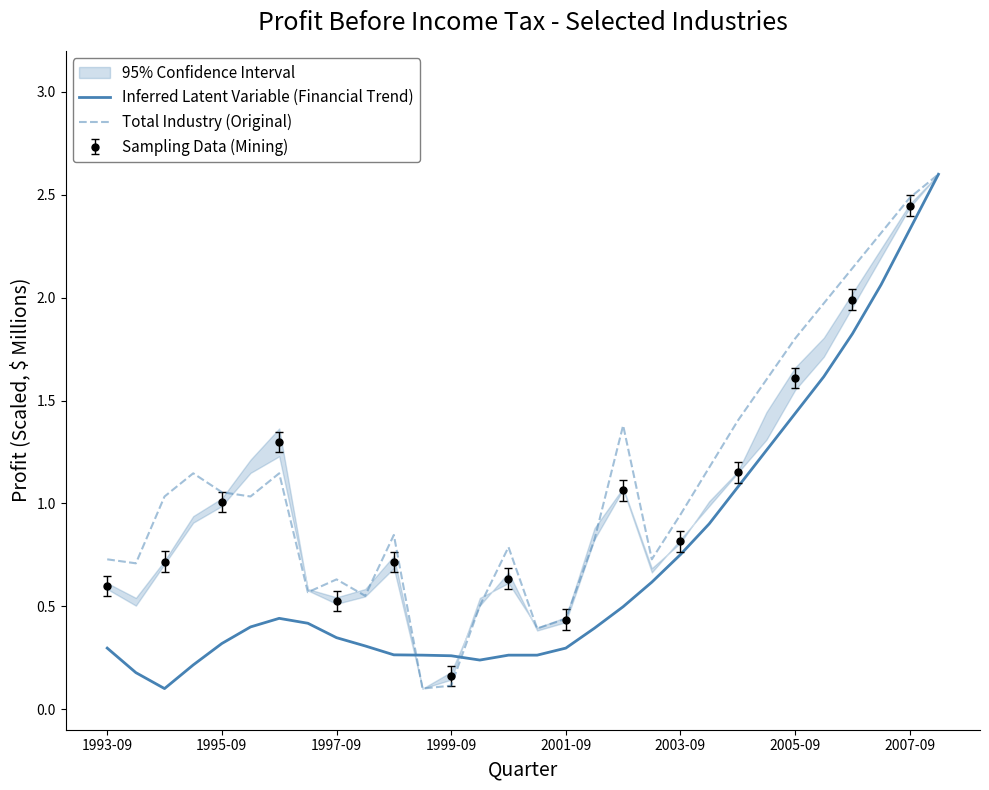

Which has a higher value, 23 or 11?

23